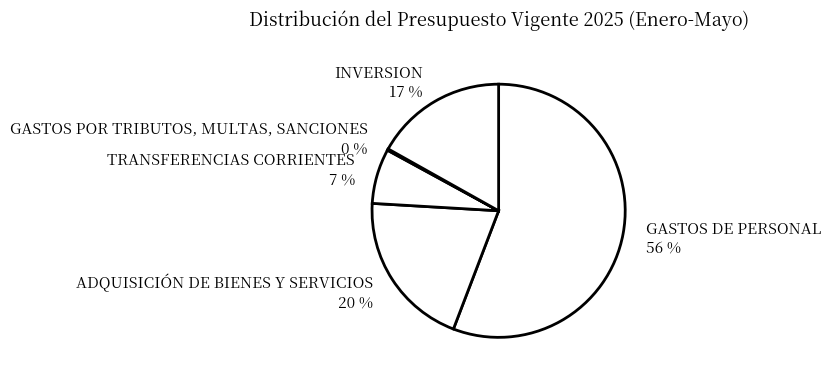

To the nearest percent, what is the average slice percentage?

20%